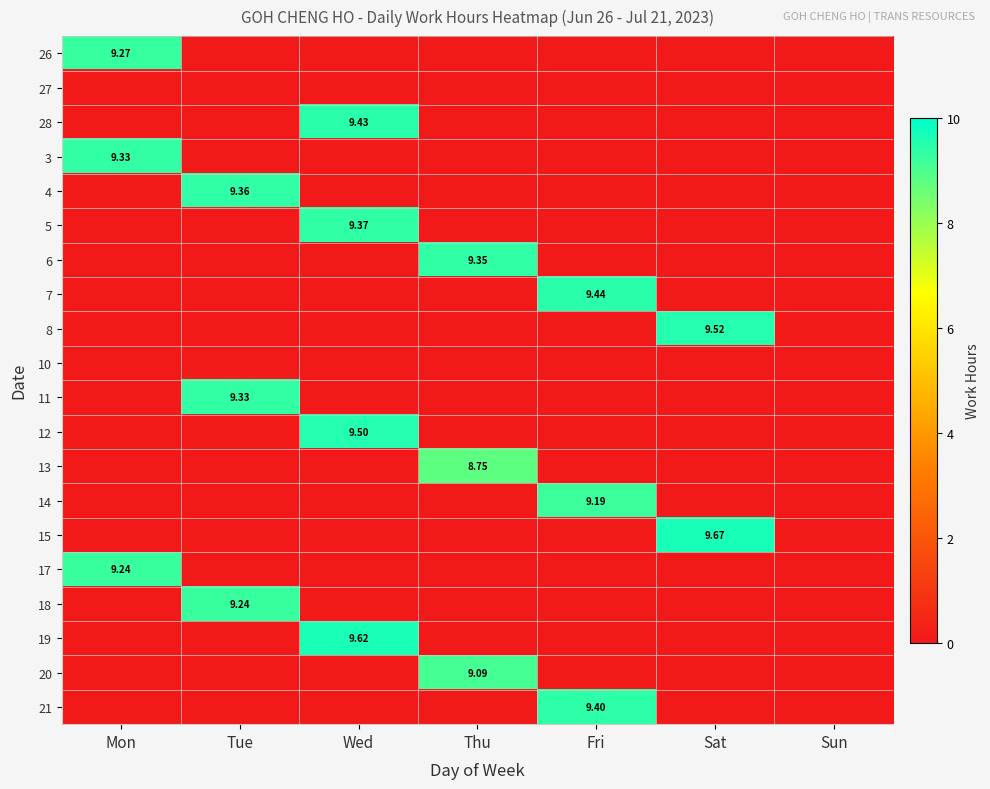

What is the average value of the 26 series?

1.3